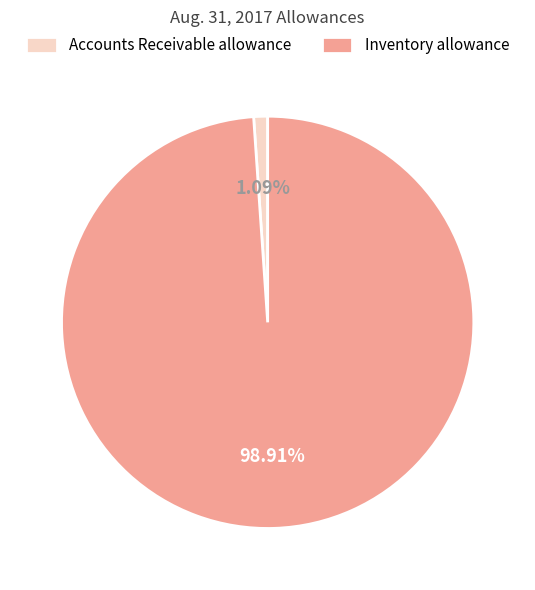

Do Inventory allowance and Accounts Receivable allowance together represent more than half of the pie?

Yes